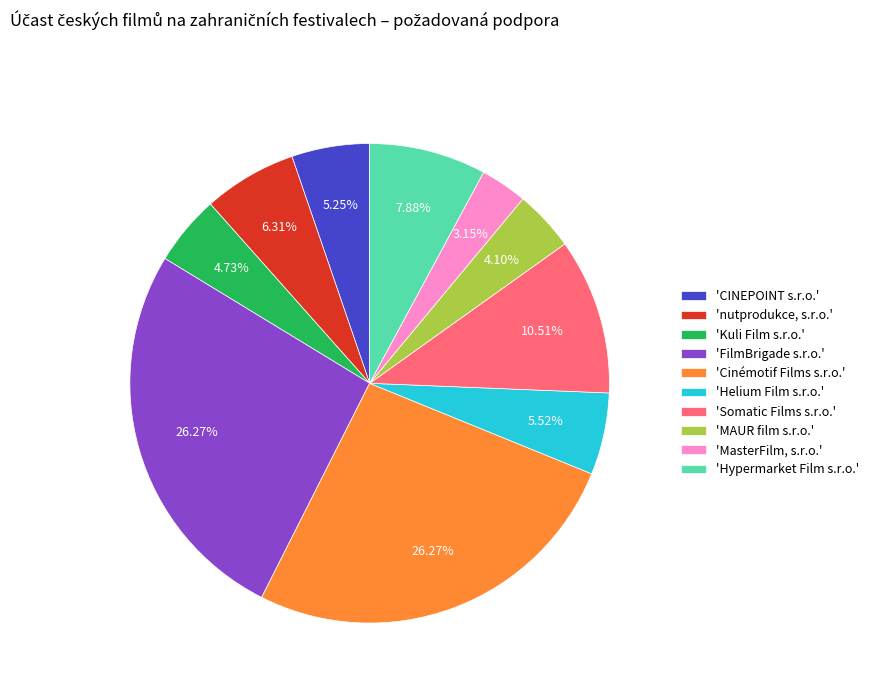

Is there any slice that represents more than half of the pie?

No